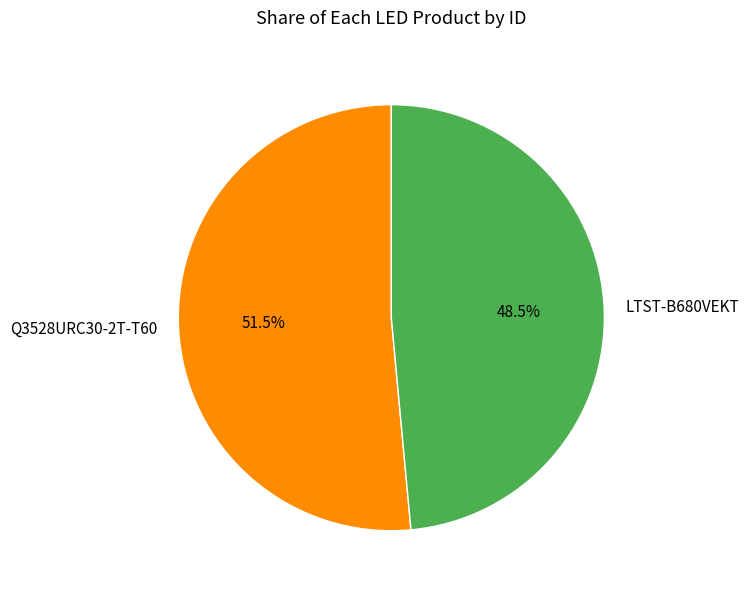

Between Q3528URC30-2T-T60 and LTST-B680VEKT, which is larger?

Q3528URC30-2T-T60